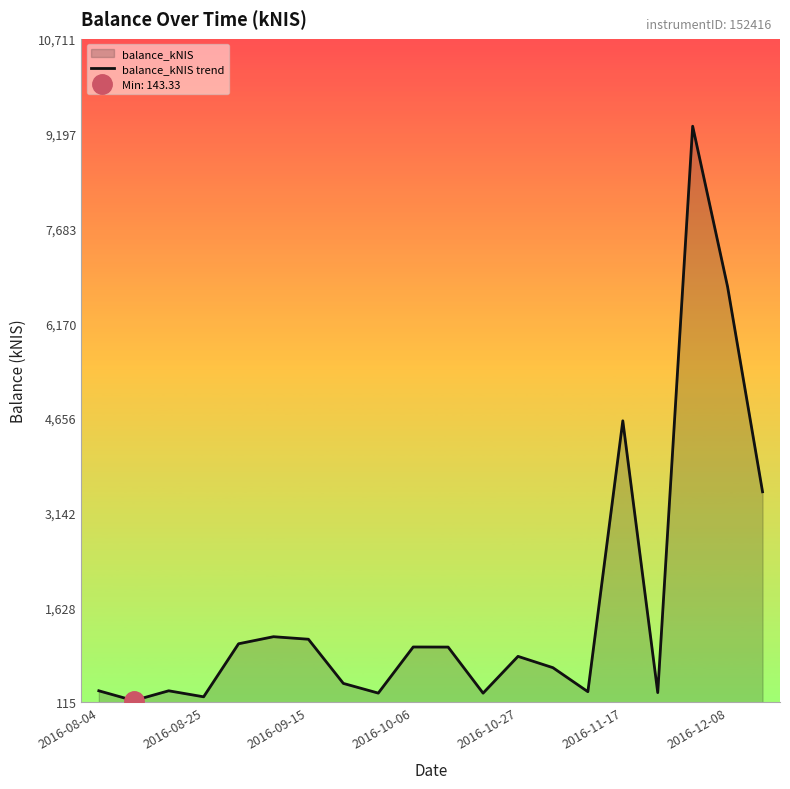

What is the maximum value for balance_kNIS trend?

9313.8